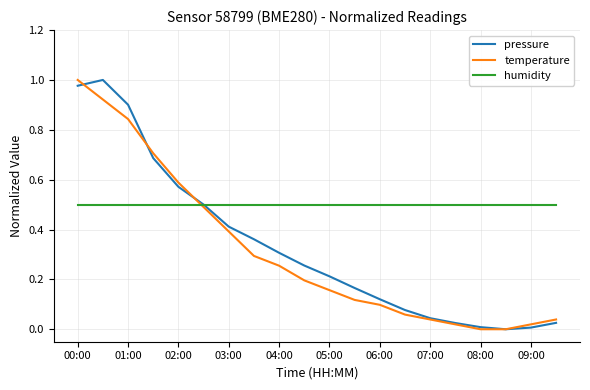

What is the maximum value for humidity?

0.5